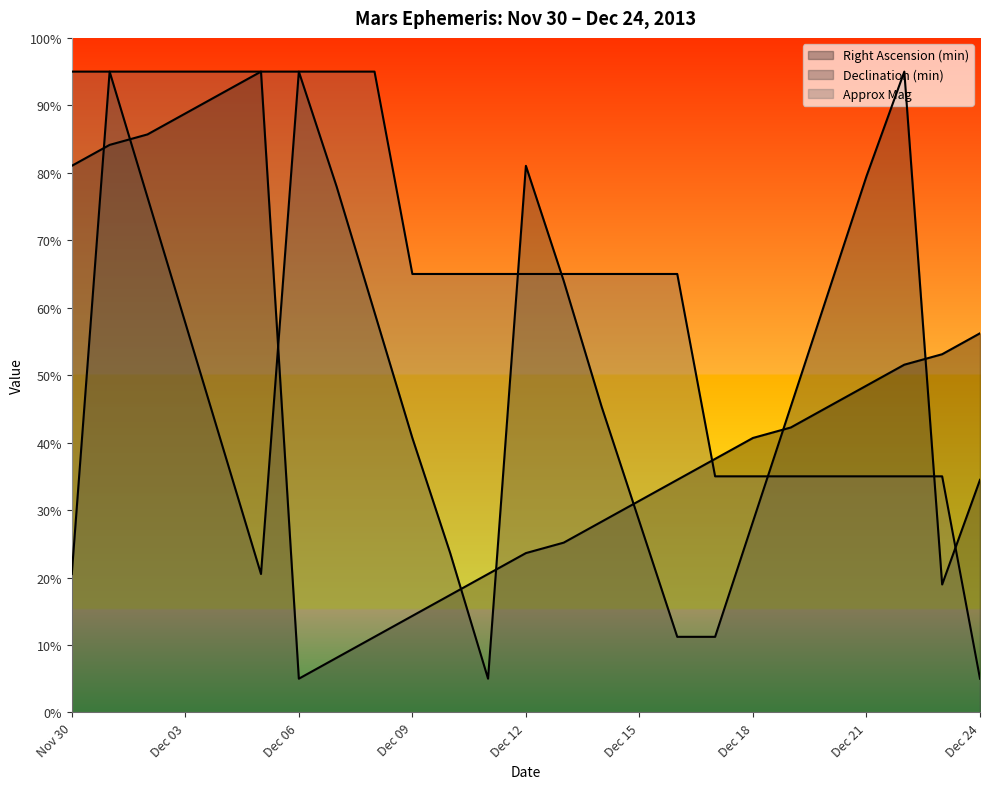

How many lines are shown in the chart?

3